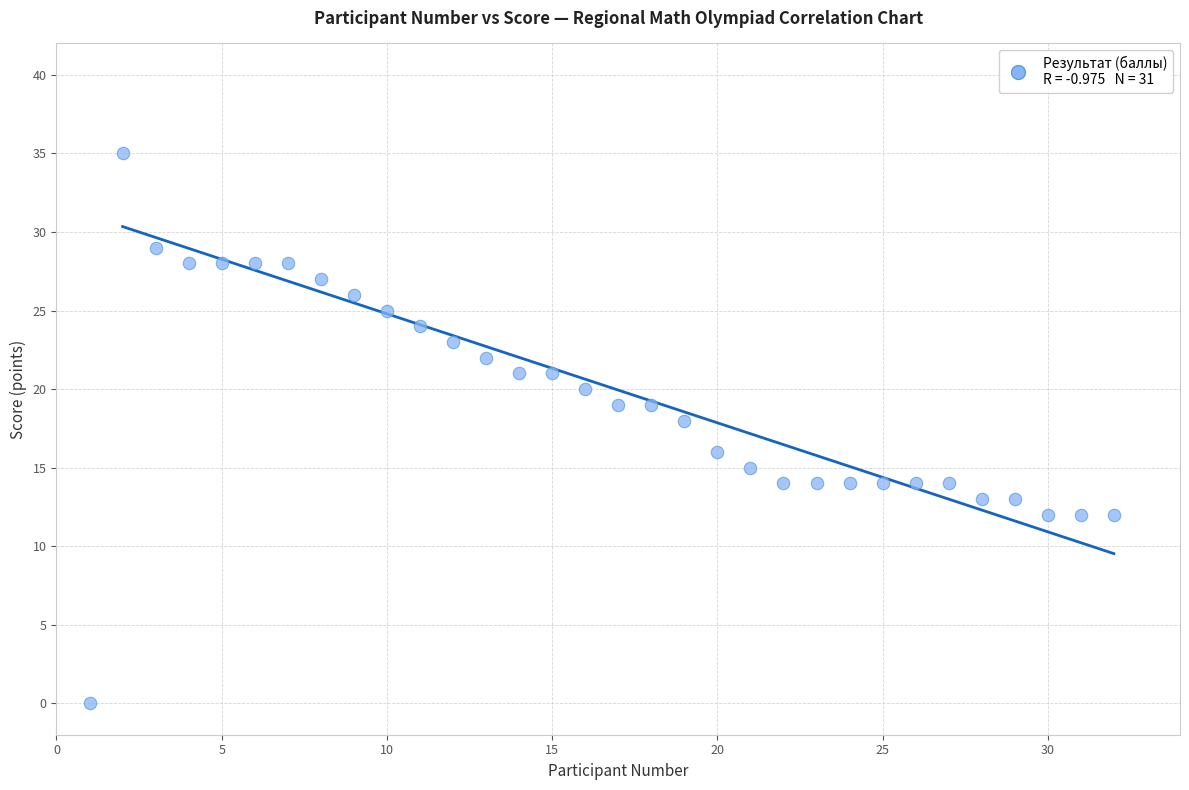

What is the range of X values (max minus min)?

31